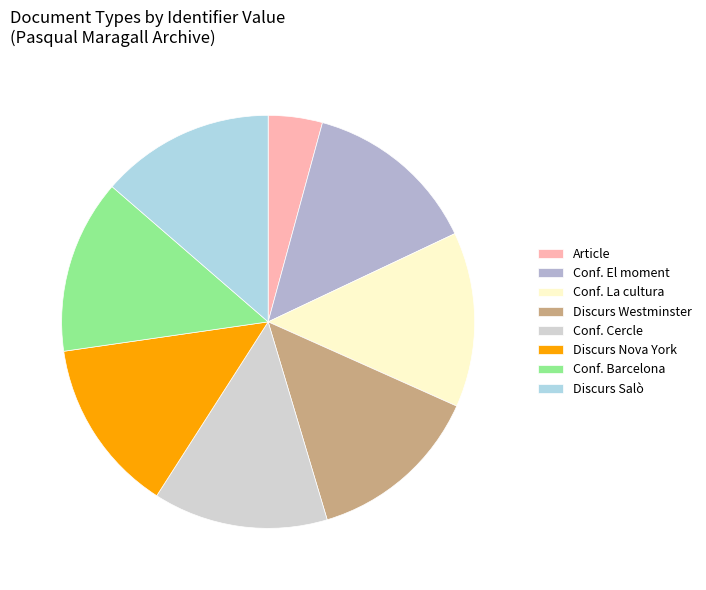

Approximately how many times larger is the value at Conf. Cercle compared to Discurs Nova York?

1.0